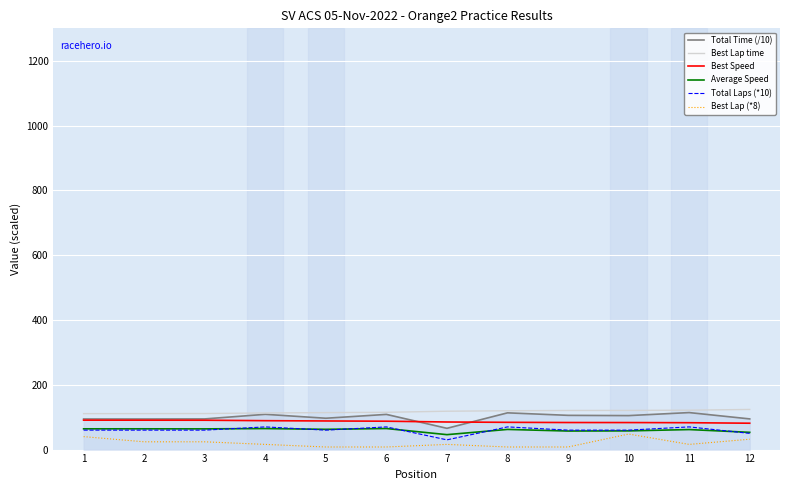

How many values in the Best Lap time series are below 118?

6